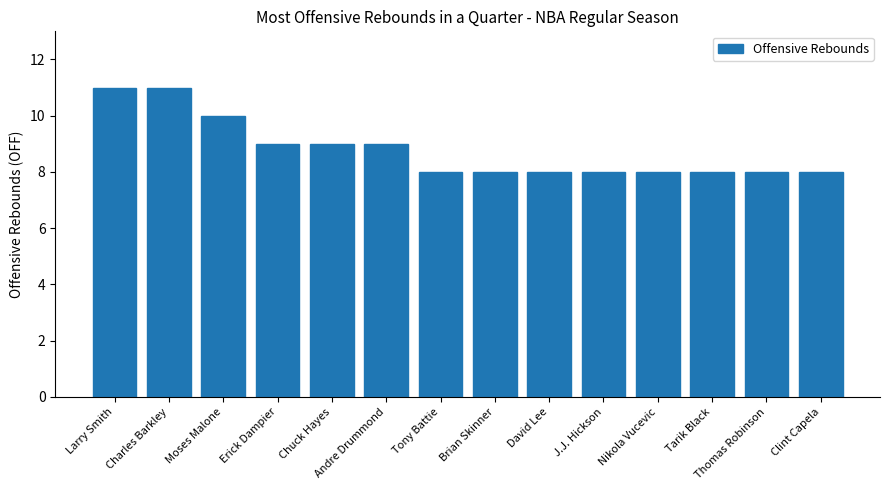

Is it true that the value at Thomas Robinson is 5?

False